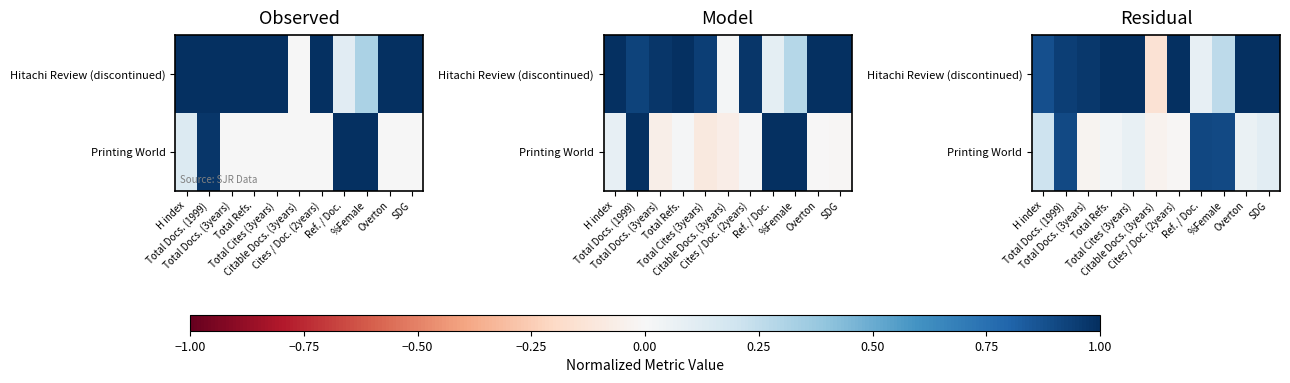

What is the sum of all Hitachi Review (discontinued) values?

8.3